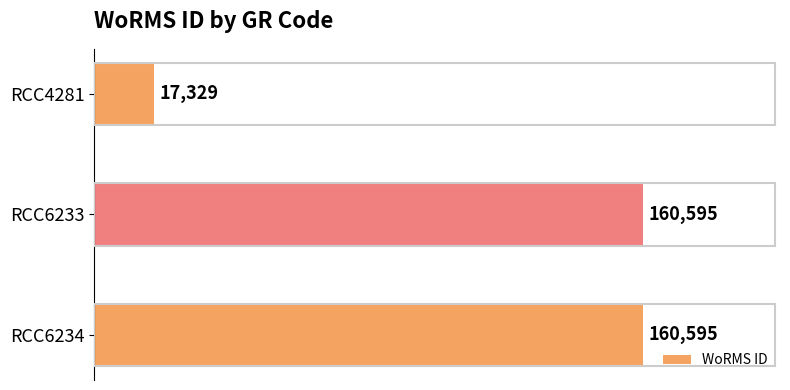

What is the maximum value shown in the chart?

160595